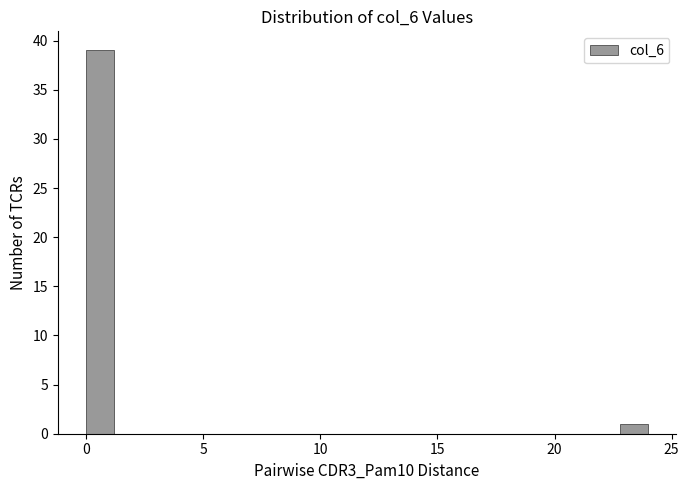

Read against the x-axis, roughly where is the centre of the tallest bar?

0.5